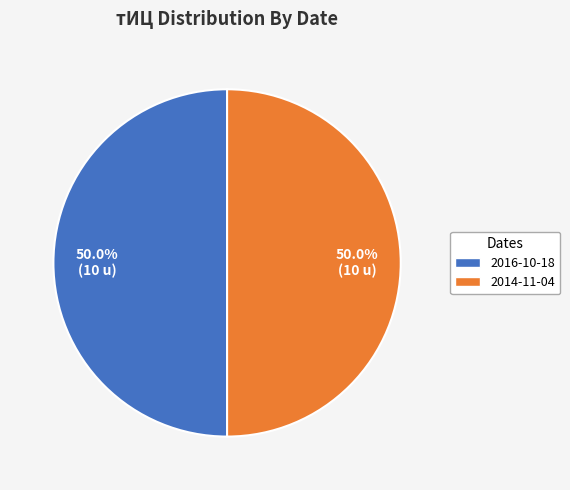

What portion of the pie excludes 2014-11-04?

50.0%